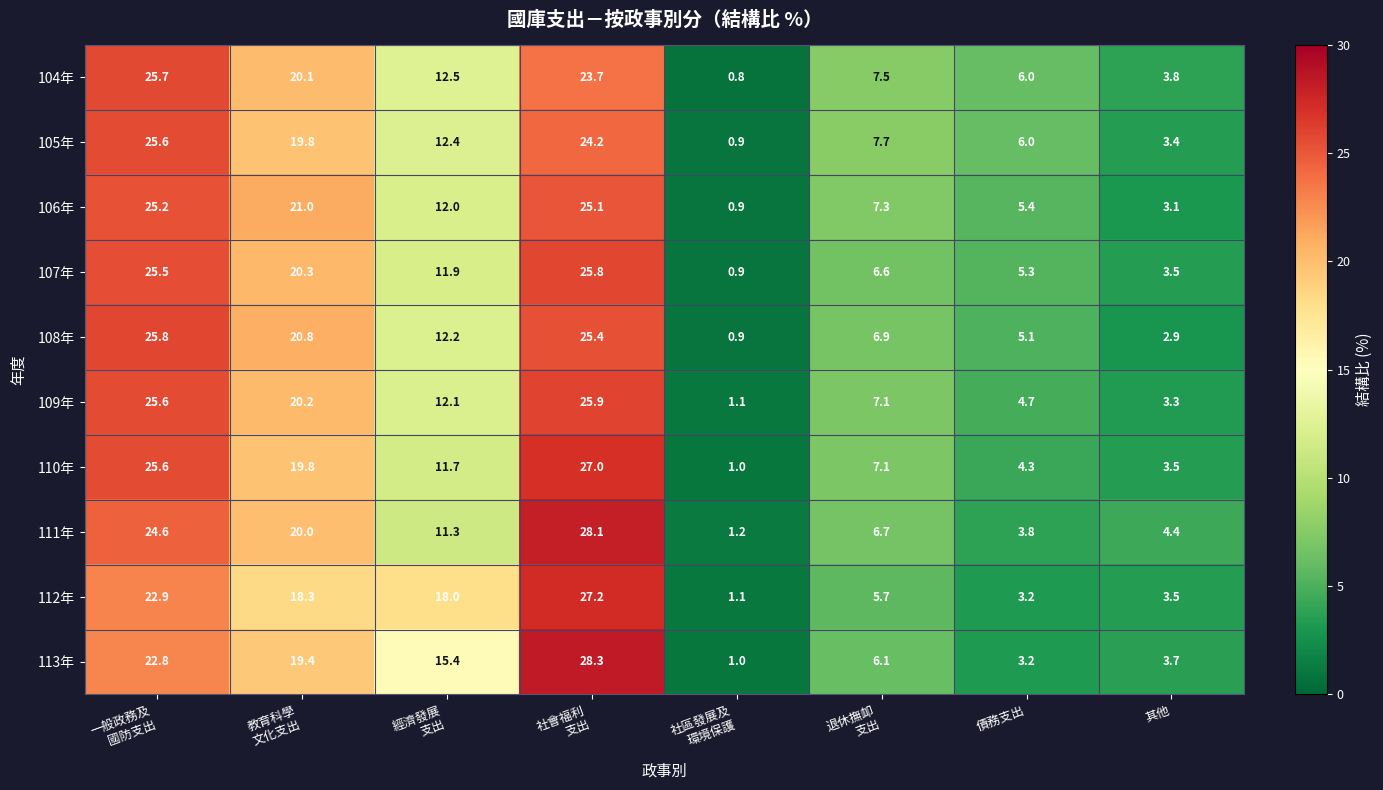

What is the approximate value of 113年 at 債務支出?

3.2